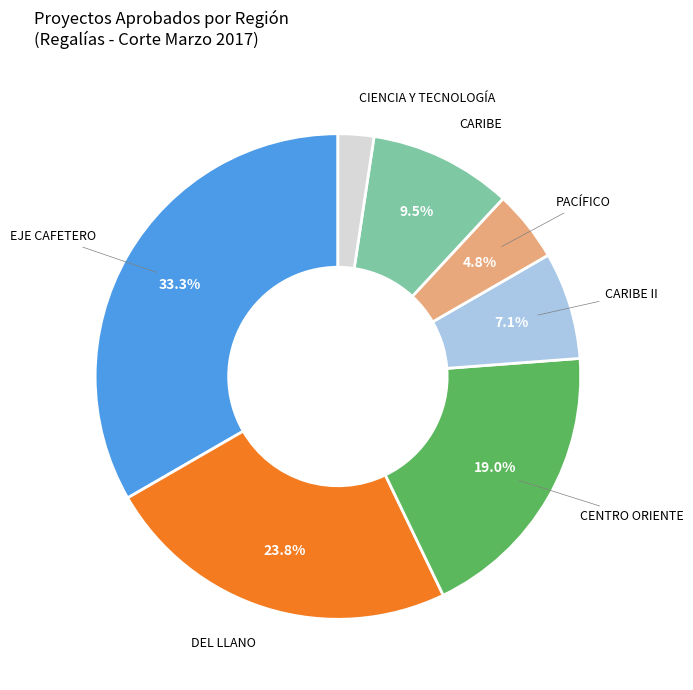

Is DEL LLANO the majority of the pie?

No